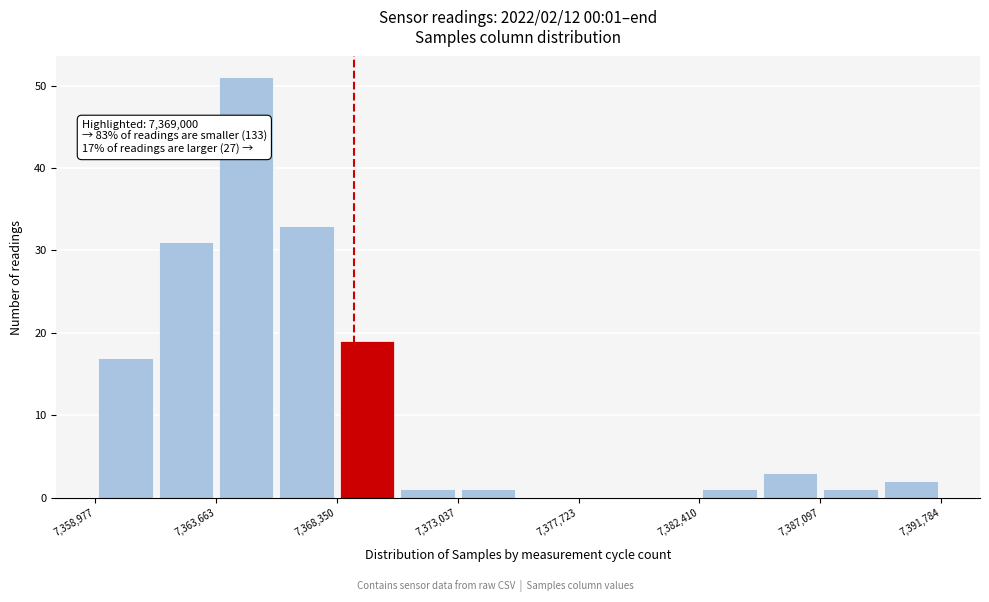

Over which range of the x-axis is the bar tallest?

7363500 to 7366000